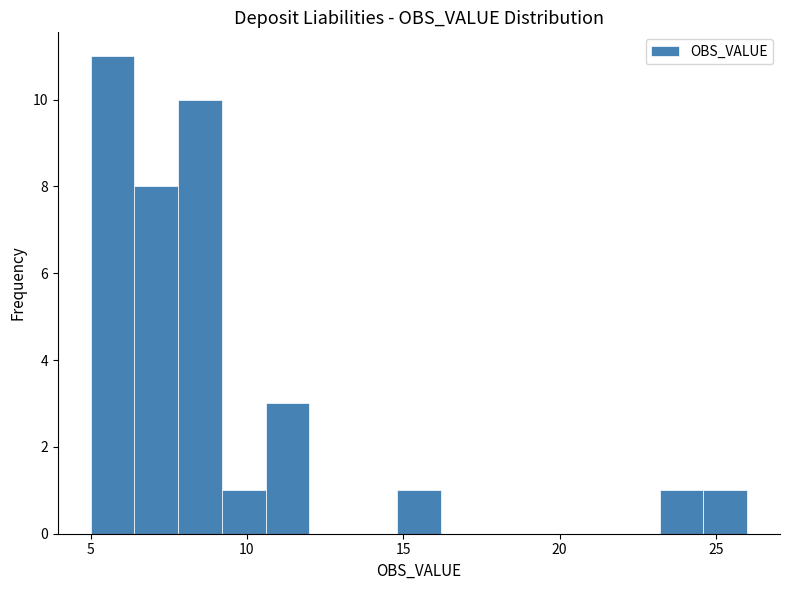

Around what value on the x-axis is the tallest bar? Give the approximate position of its centre, as read against the axis.

5.5